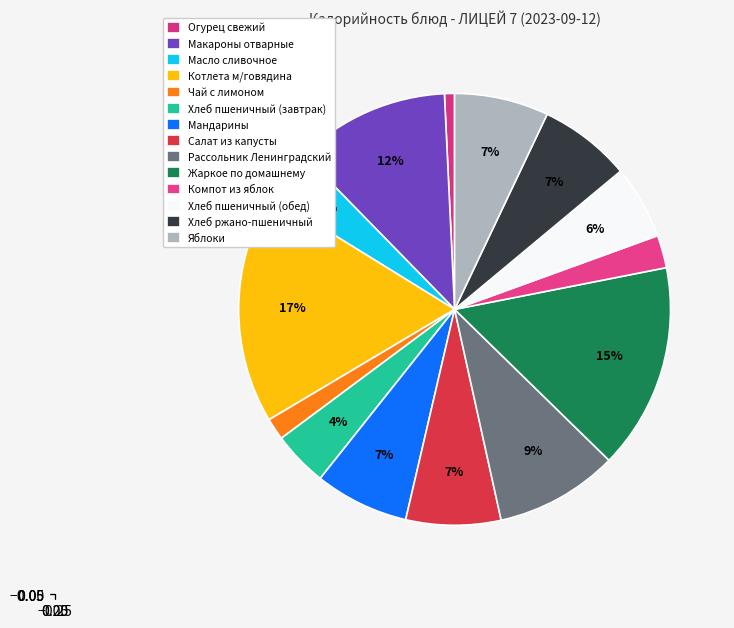

Count the number of slices in the pie.

14